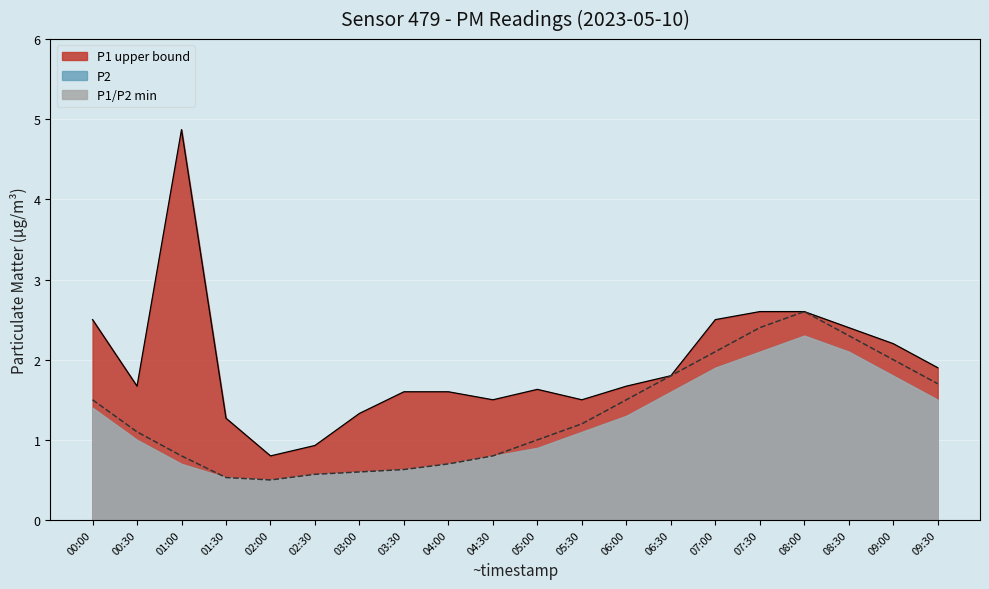

What is the sum of all P1 max line values?

38.9